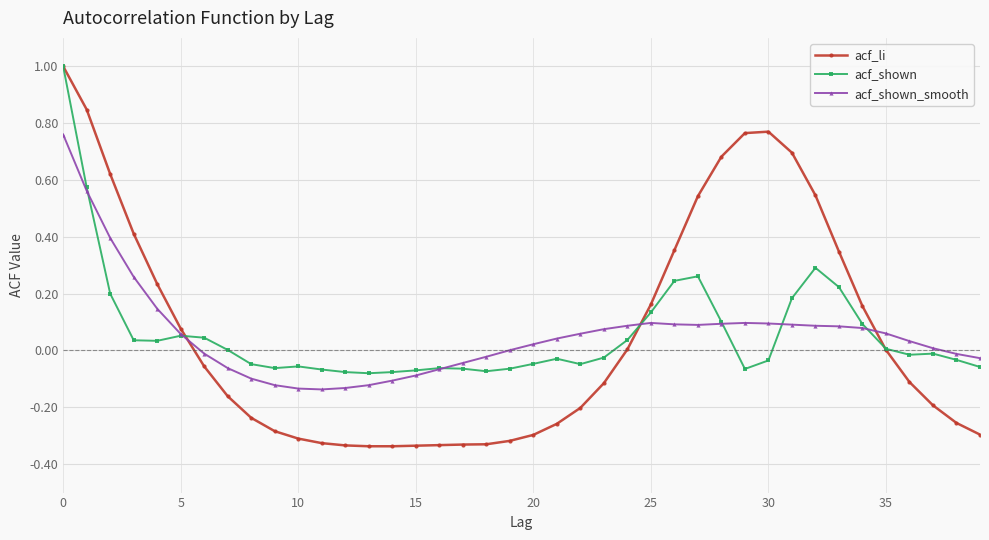

What is the maximum value shown in the chart?

1.0